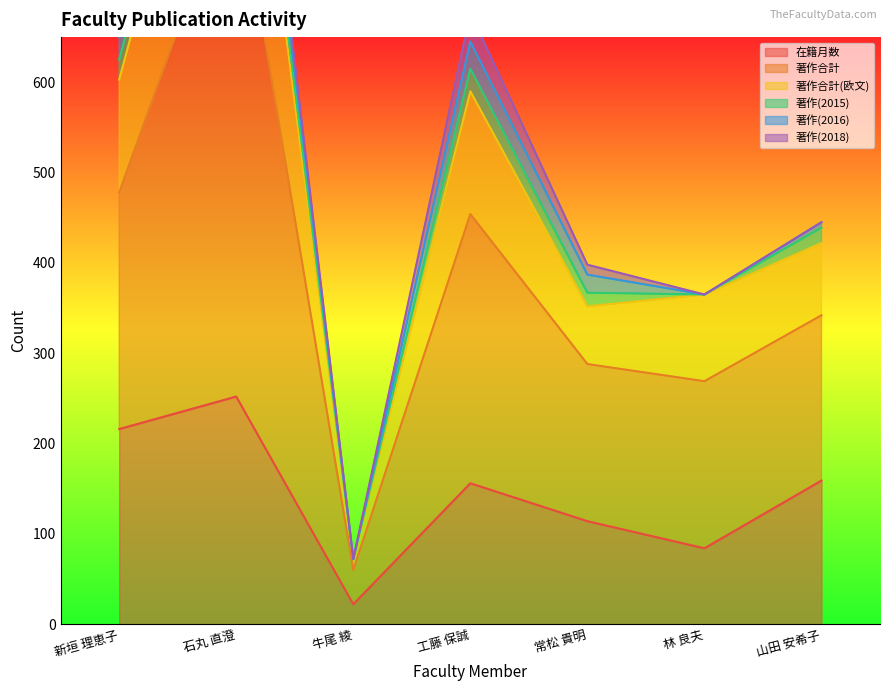

The value of 在籍月数 at 常松 貴明 is 177. True or false?

False